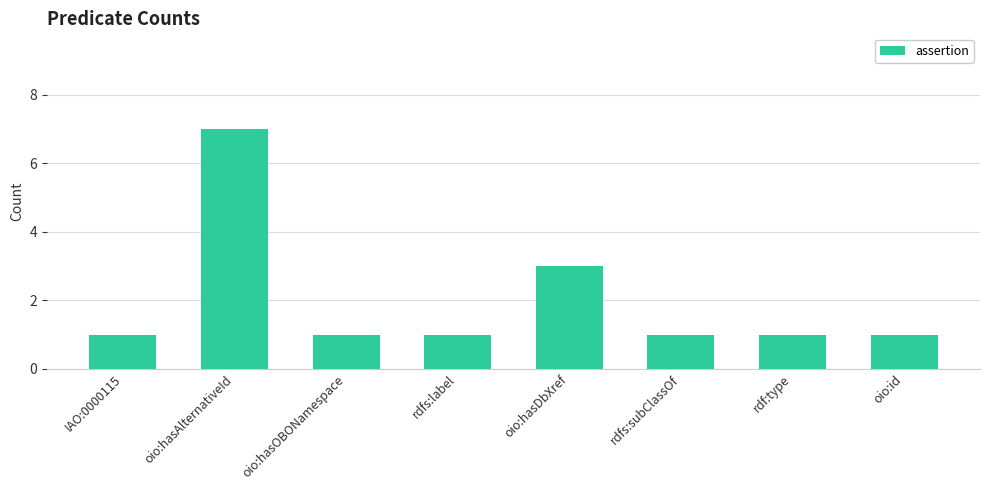

What is the label of the 4th bar from the left?

rdfs:label